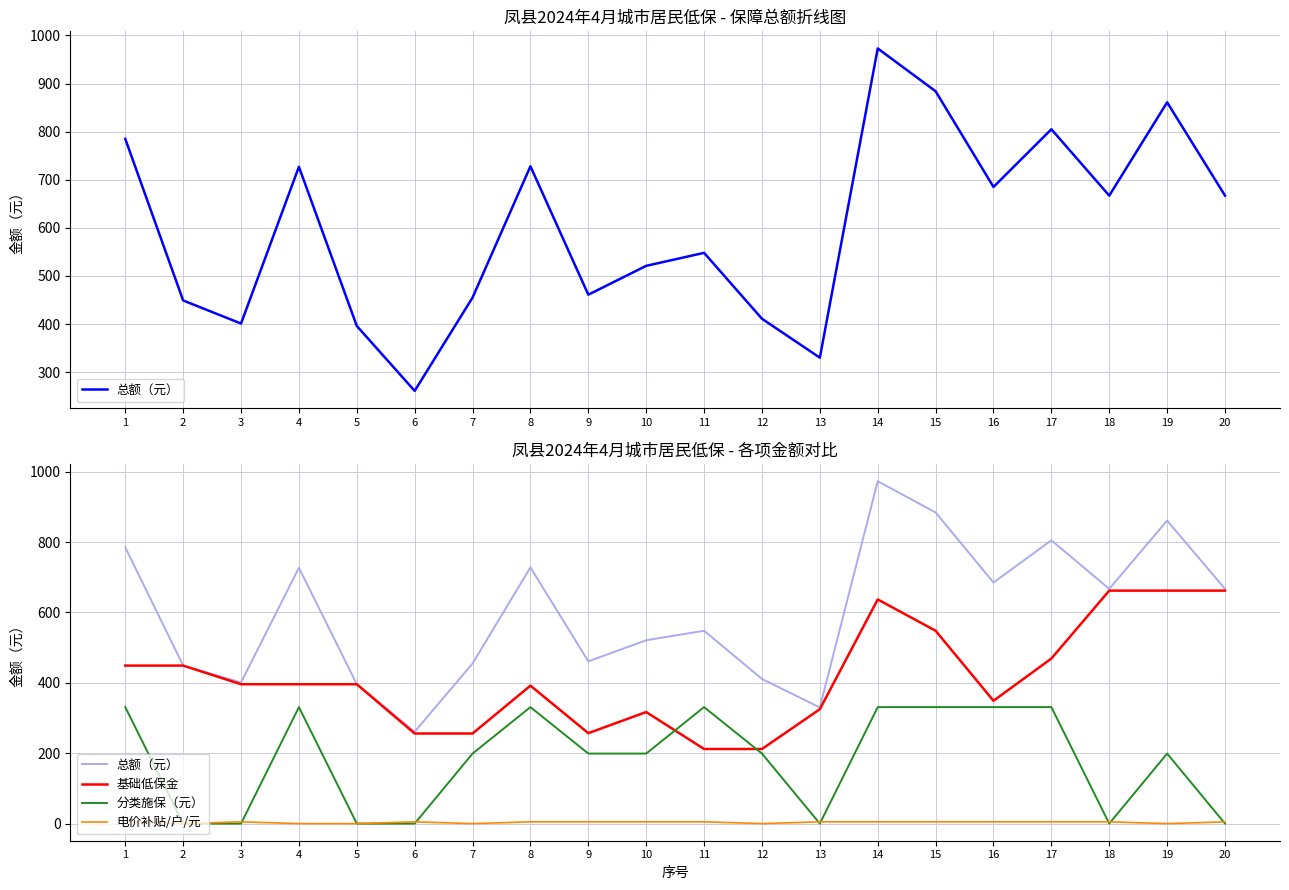

What is the value of the 电价补贴/户/元 point at the 8th from the left?

5